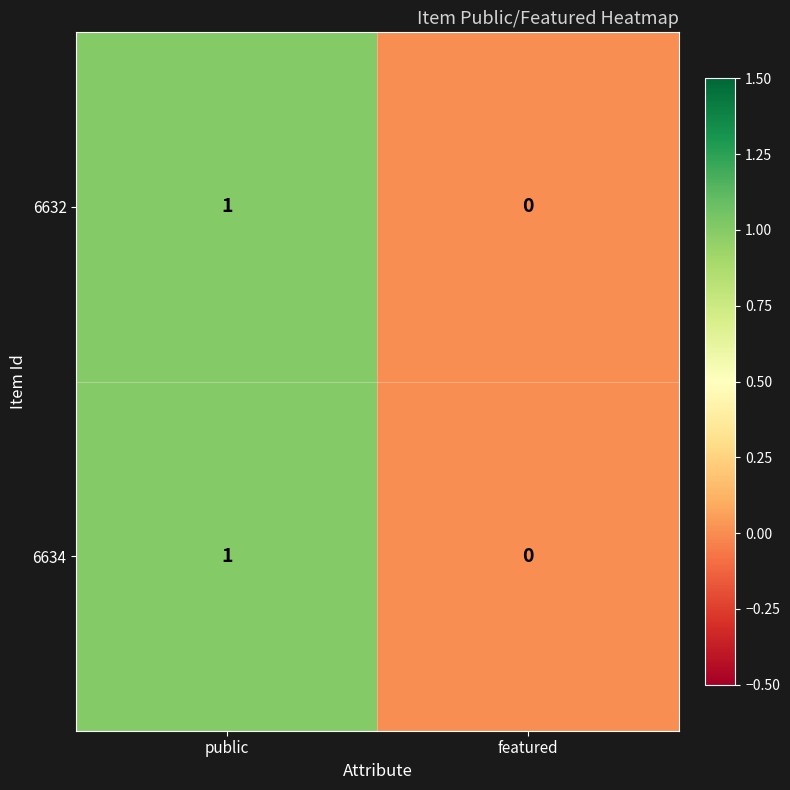

At which label is 6634 closest to 0?

featured